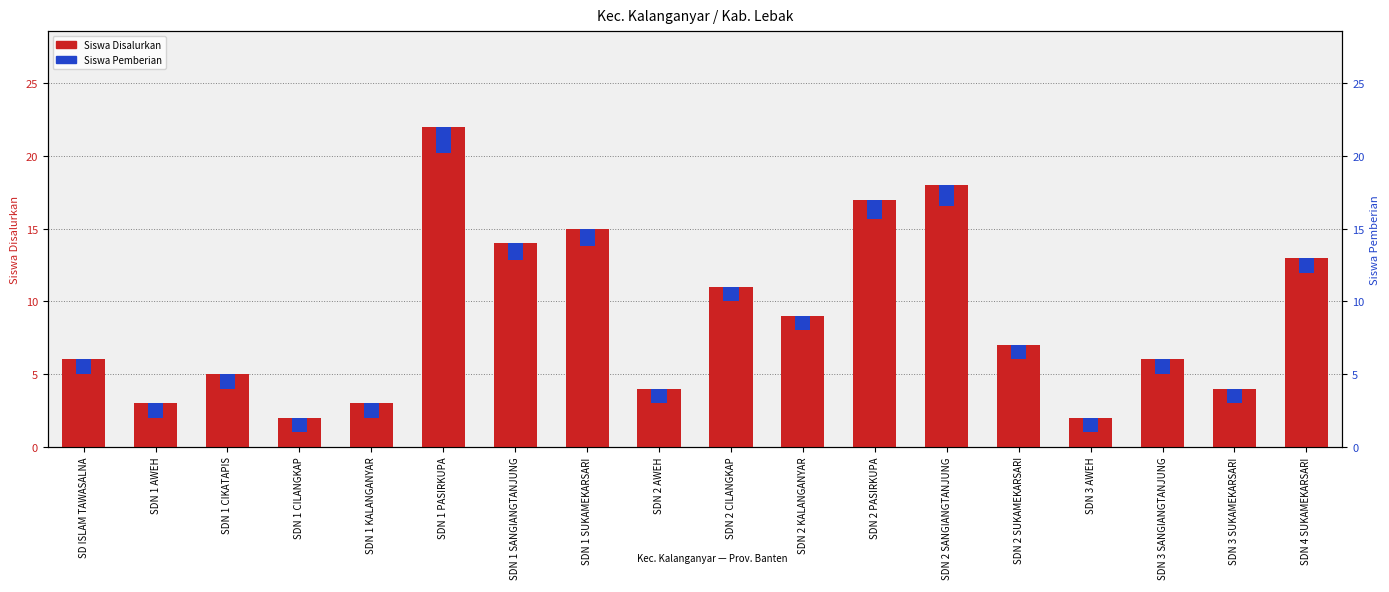

Which series has the largest range (max minus min)?

Siswa Disalurkan